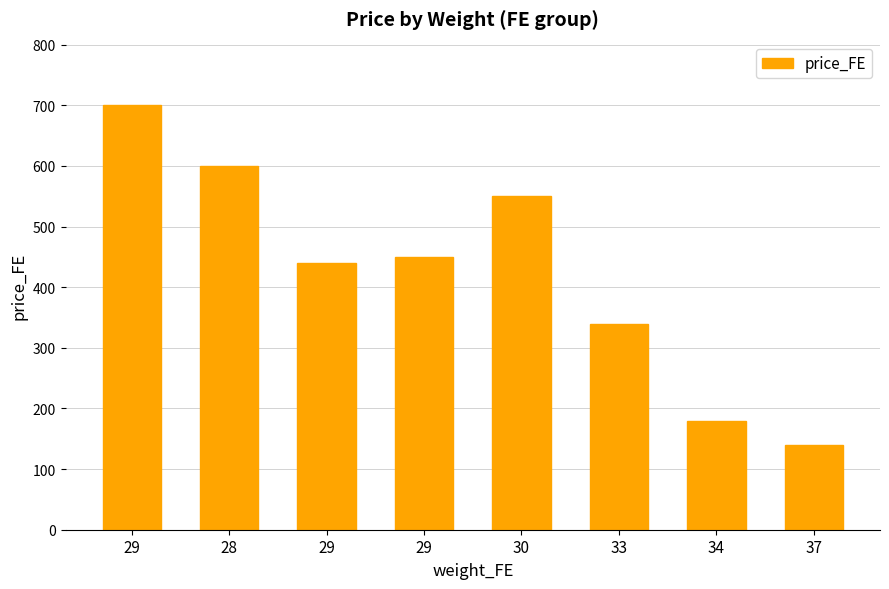

Reading left to right, list all the values displayed in this chart.

700	600	440	450	550	340	180	140